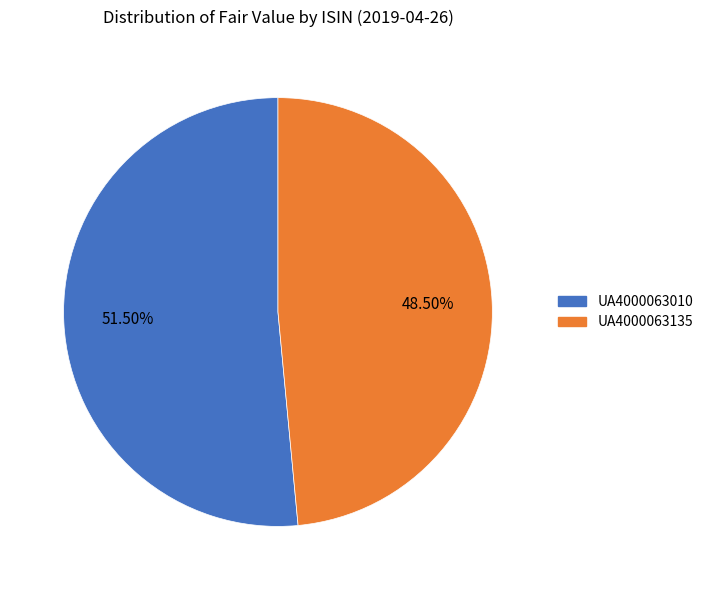

Does UA4000063135 account for over 50% of the chart?

No